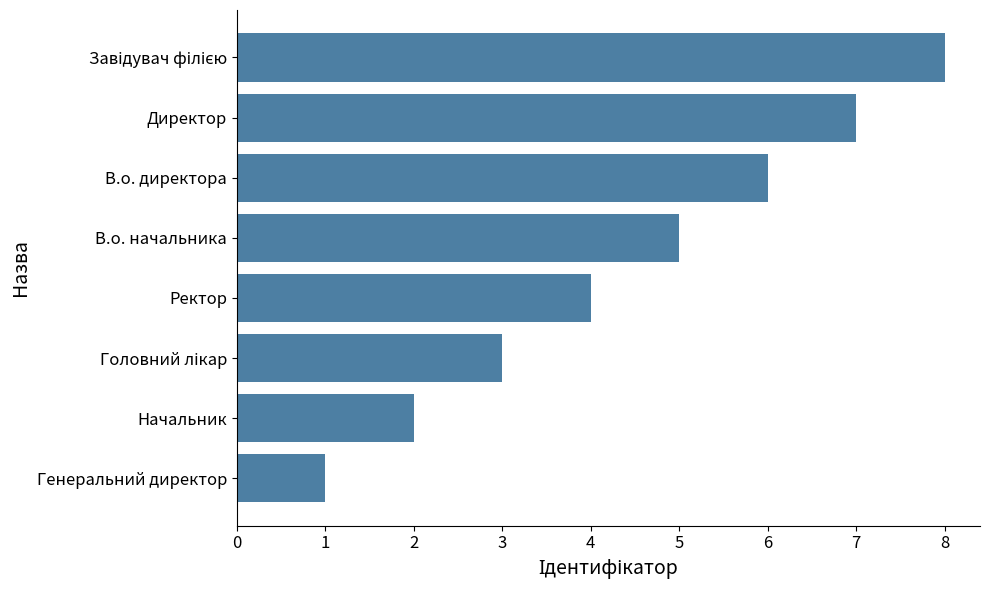

What is the sum of all values?

36